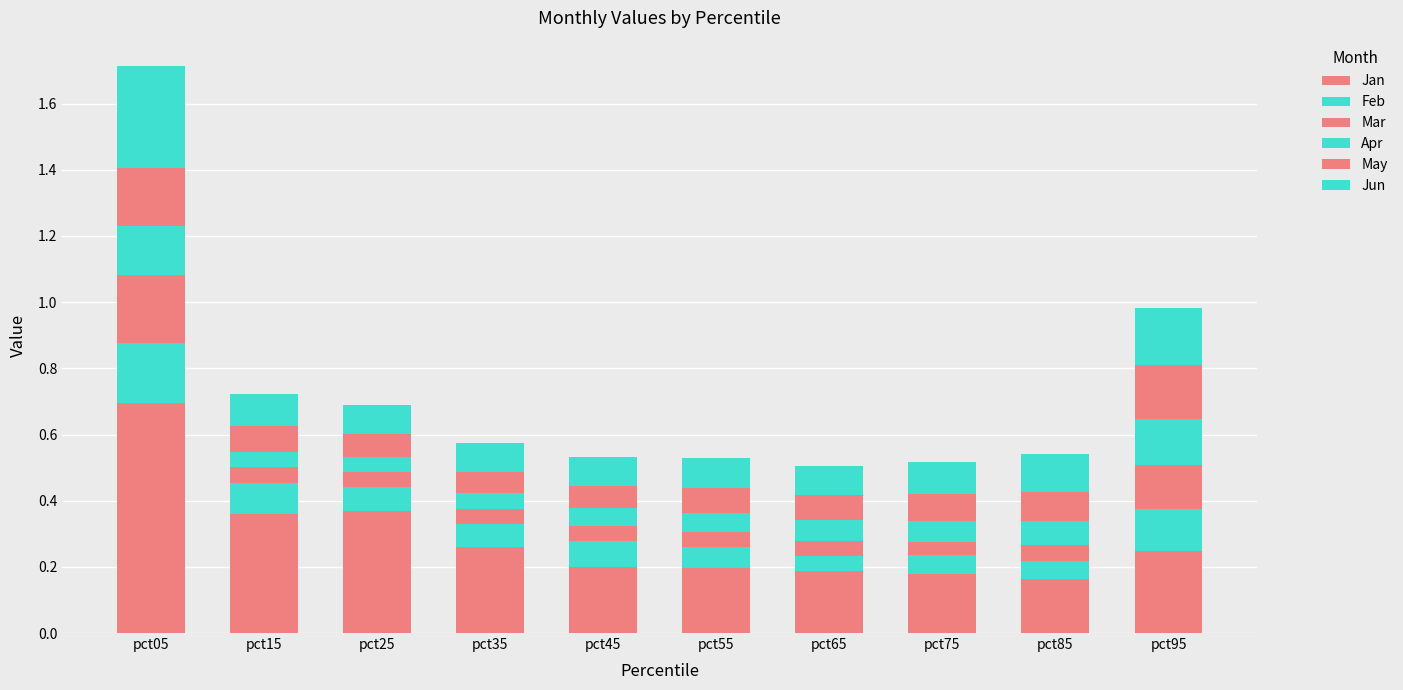

Does the chart contain stacked bars?

Yes